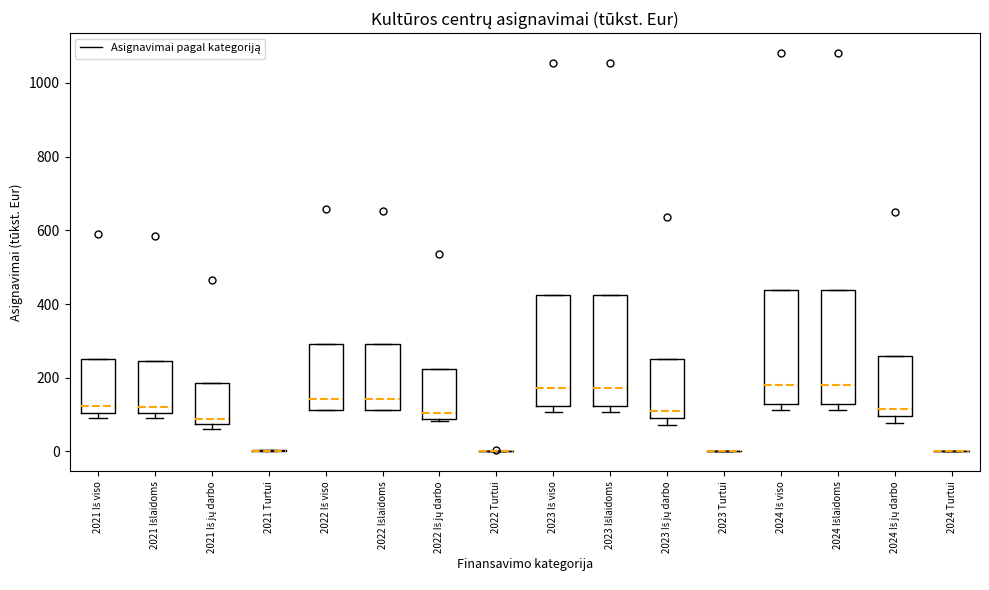

Reading left to right, transcribe this box plot: for each box, give where its median line is, the range the box spans, and where its two whiskers end, as read against the y-axis. The values are not printed on the chart, so give them approximately, as read against the axis.

2021 Iš viso: median 120, box 100 to 260, whiskers 100 (just below the box's lower edge) to 260
2021 Išlaidoms: median 120, box 100 to 240, whiskers 100 (just below the box's lower edge) to 240
2021 Iš jų darbo: median 80 (just above the box's lower edge), box 80 to 180, whiskers 60 to 180
2021 Turtui: box collapsed to a line at 0, whiskers 0 to 0
2022 Iš viso: median 140, box 120 to 300, whiskers 120 to 300
2022 Išlaidoms: median 140, box 120 to 300, whiskers 120 to 300
2022 Iš jų darbo: median 100, box 80 to 220, whiskers 80 to 220
2022 Turtui: box collapsed to a line at 0, whiskers 0 to 0
2023 Iš viso: median 180, box 120 to 420, whiskers 100 to 420
2023 Išlaidoms: median 180, box 120 to 420, whiskers 100 to 420
2023 Iš jų darbo: median 120, box 100 to 260, whiskers 80 to 260
2023 Turtui: box collapsed to a line at 0, whiskers 0 to 0
2024 Iš viso: median 180, box 120 to 440, whiskers 120 (just below the box's lower edge) to 440
2024 Išlaidoms: median 180, box 120 to 440, whiskers 120 (just below the box's lower edge) to 440
2024 Iš jų darbo: median 120, box 100 to 260, whiskers 80 to 260
2024 Turtui: box collapsed to a line at 0, whiskers 0 to 0